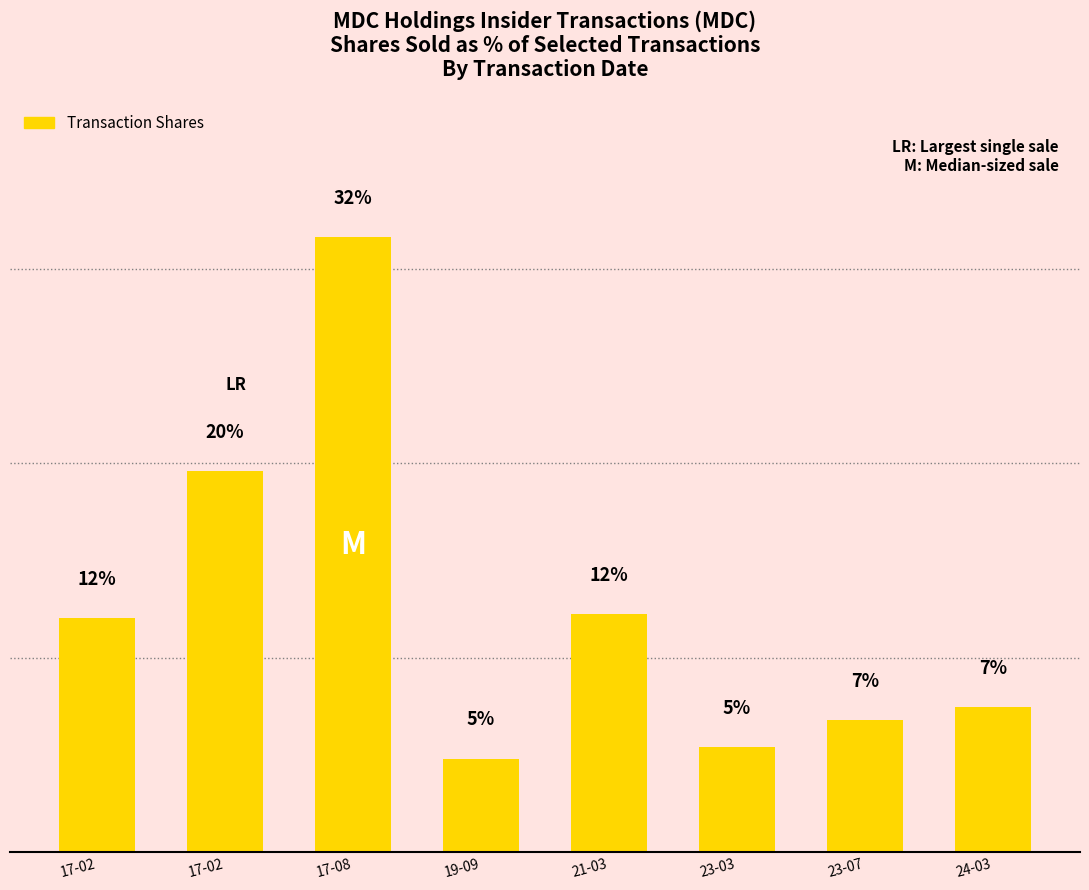

Does the chart contain any negative values?

No